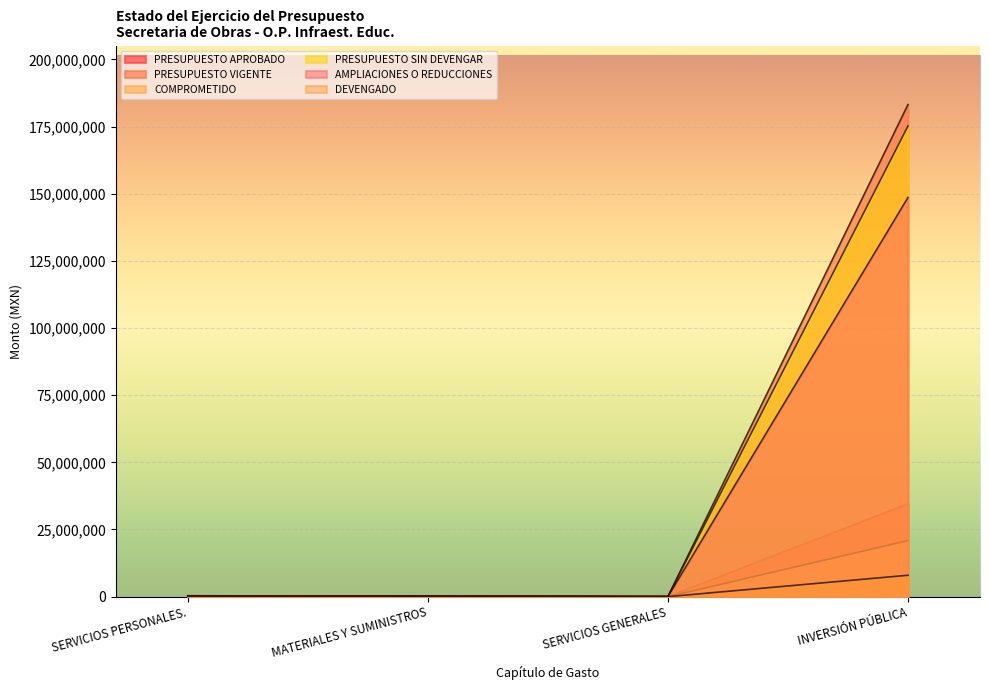

Between SERVICIOS PERSONALES. and MATERIALES Y SUMINISTROS, which series saw the biggest shift?

AMPLIACIONES O REDUCCIONES